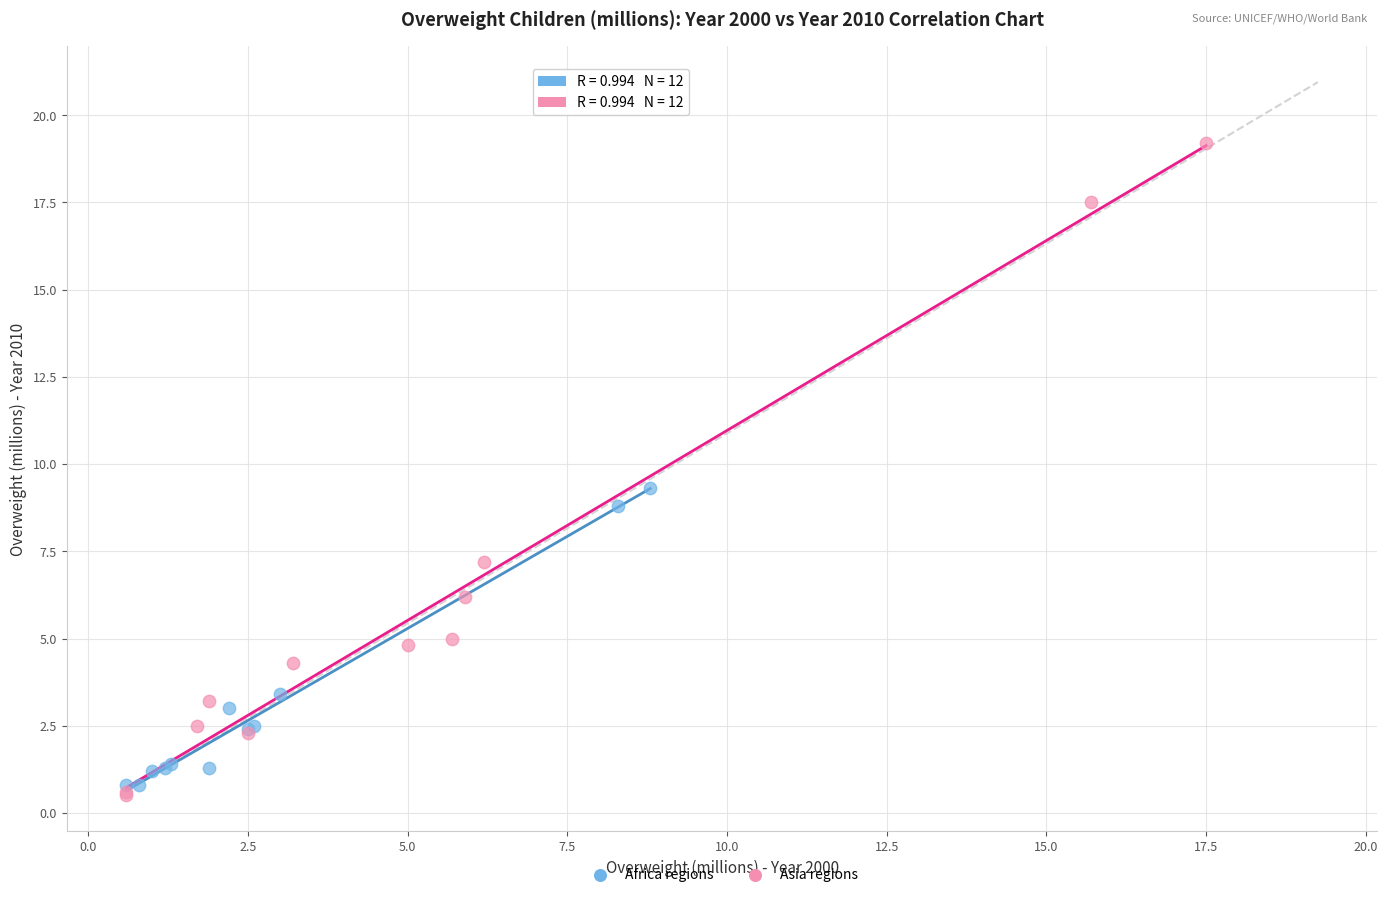

Which series contains the lowest Y value?

Asia regions